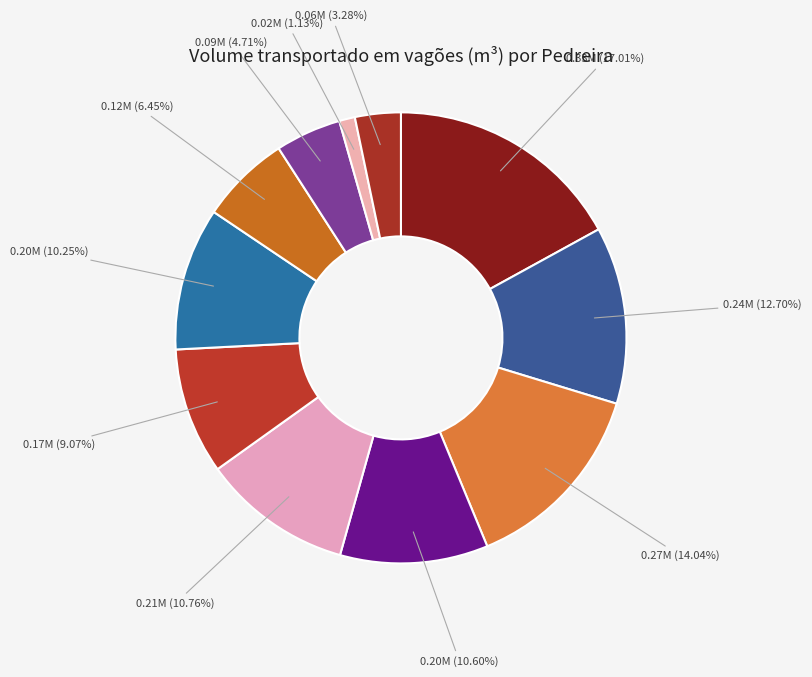

Count the number of slices in the pie.

11